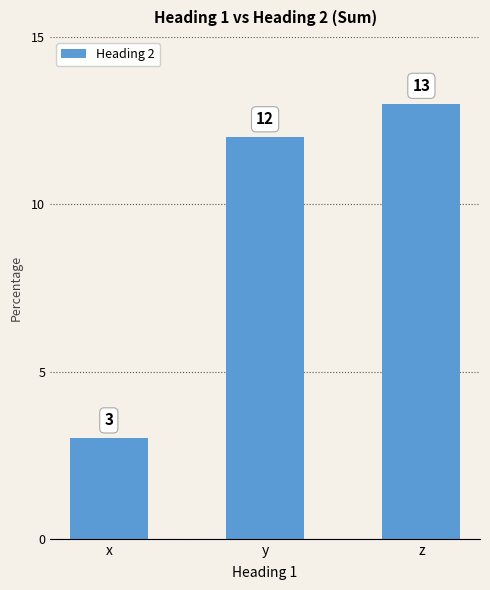

True or false: the data shows 12 at y.

True